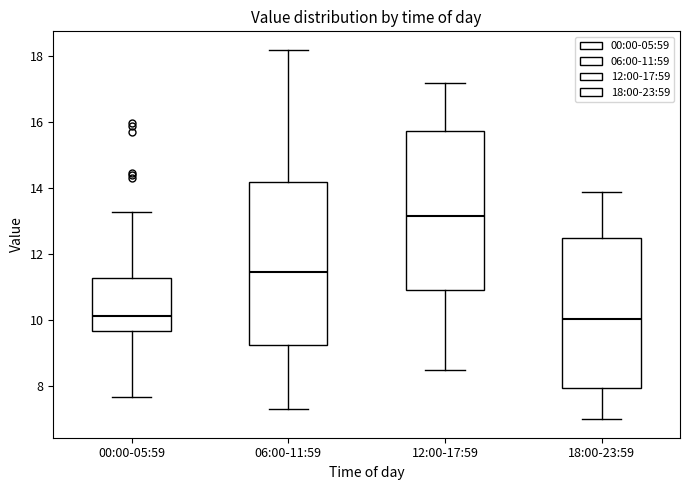

Where does the upper whisker of the box for 06:00-11:59 end on the y-axis? The values are not printed on the chart, so give them approximately, as read against the axis.

18.2